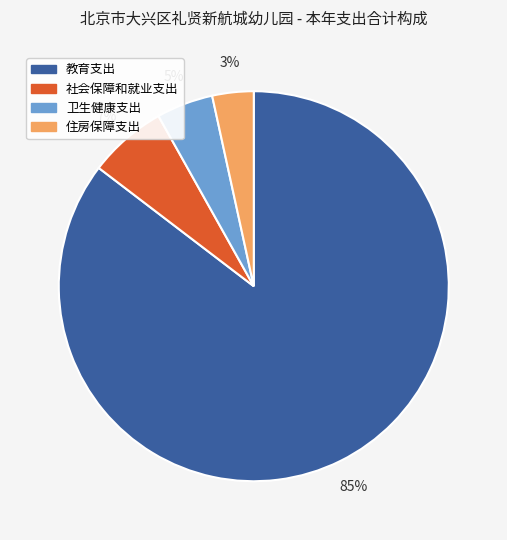

Approximately how many times larger is the value at 社会保障和就业支出 compared to 教育支出?

0.1